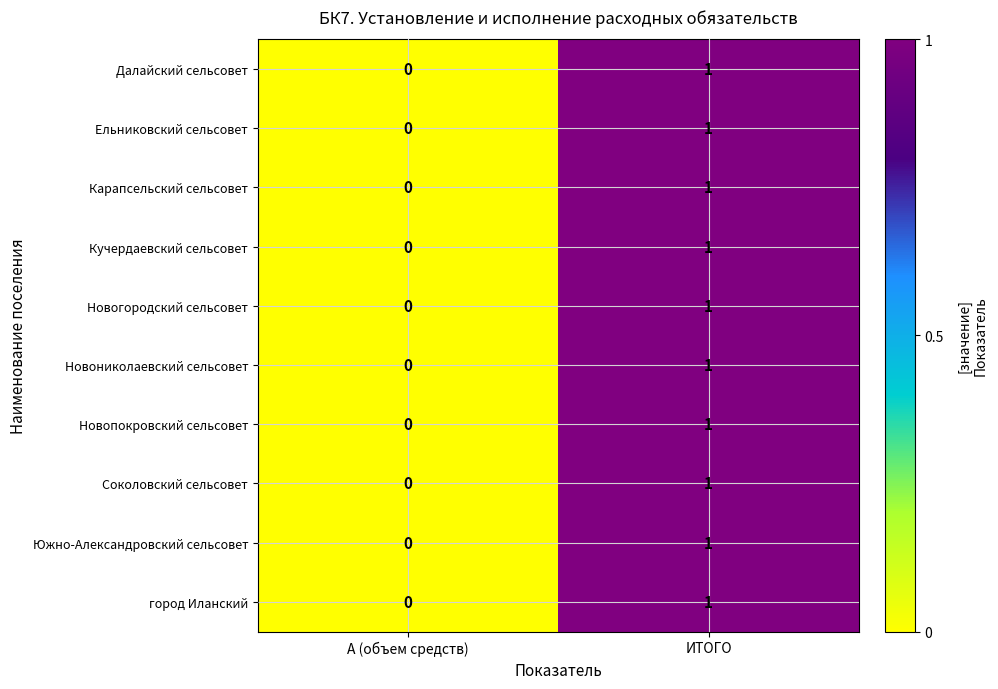

List the labels in order of Соколовский сельсовет value, smallest first.

А (объем средств), ИТОГО